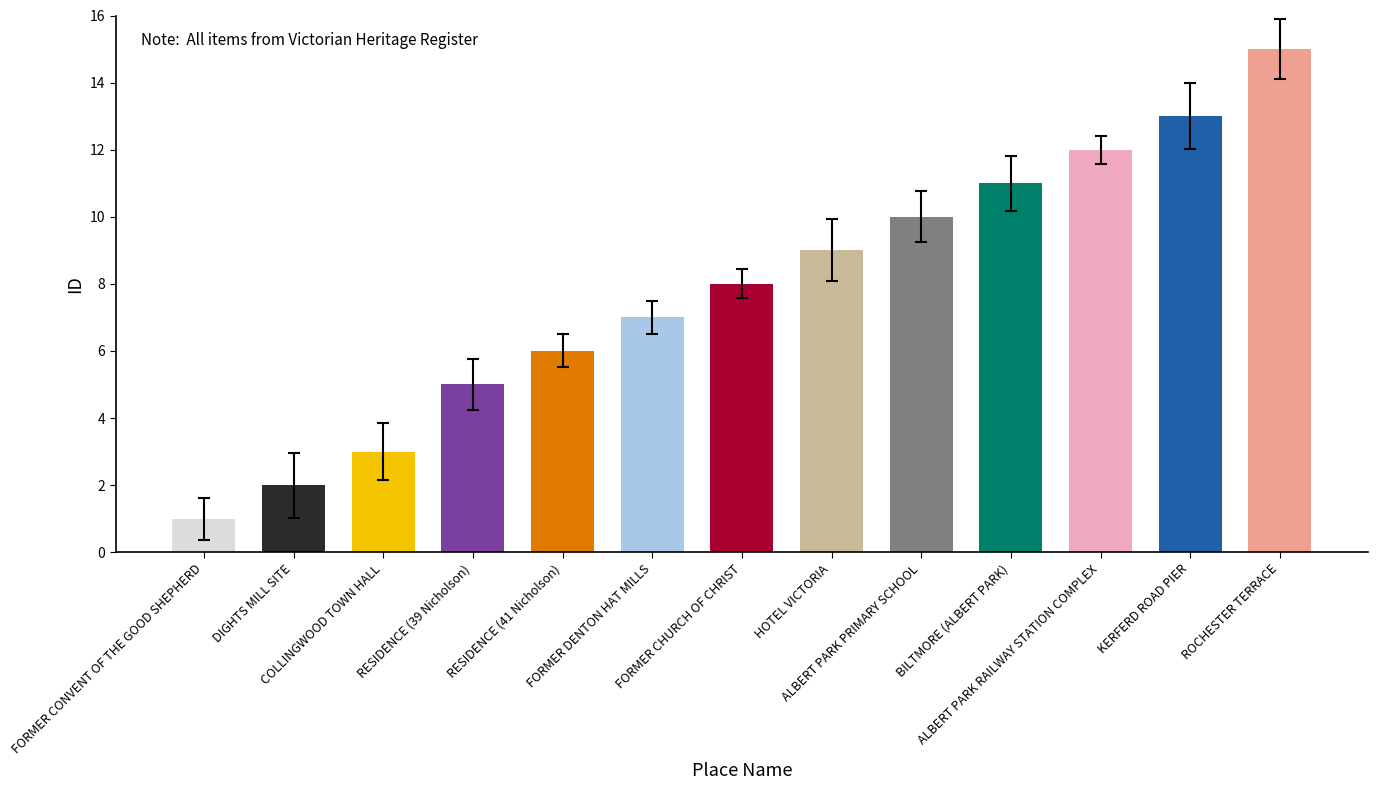

The chart shows a value of 19 at KERFERD ROAD PIER. True or false?

False